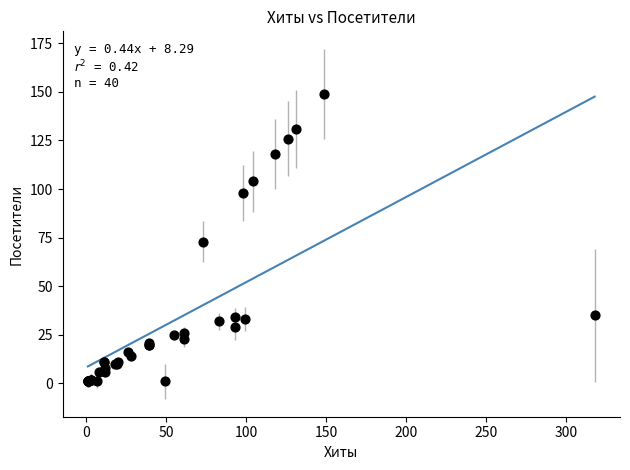

What Y value in the scatter plot is closest to 75?

73